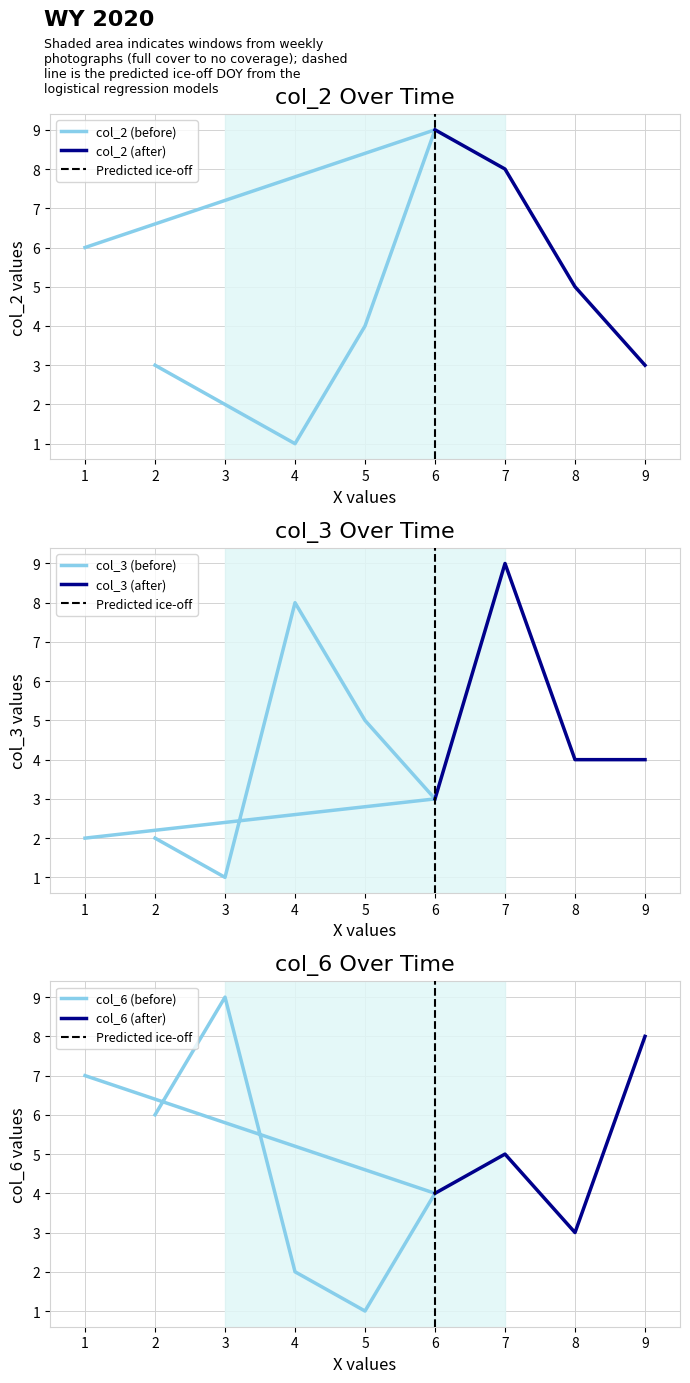

At which category does the chart reach its peak across all series?

6